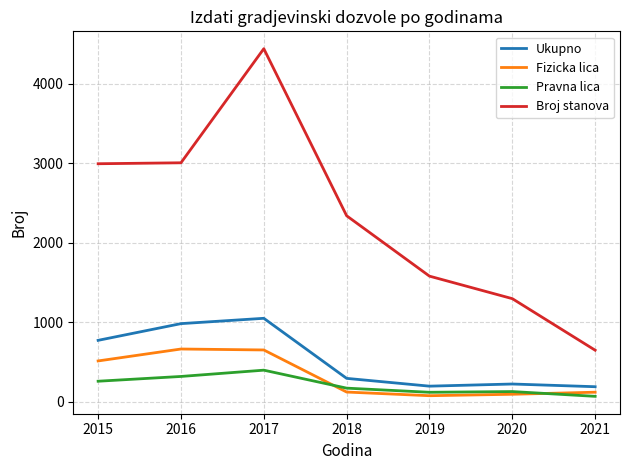

How many lines are shown in the chart?

4